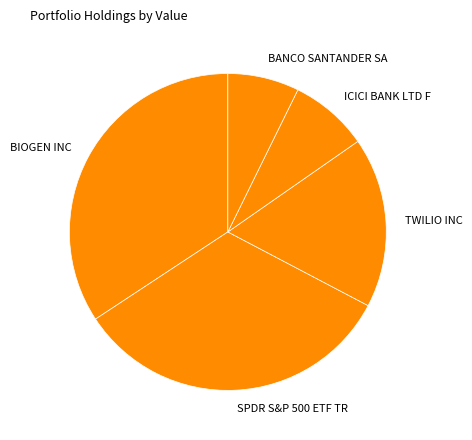

Does BANCO SANTANDER SA account for over 50% of the chart?

No